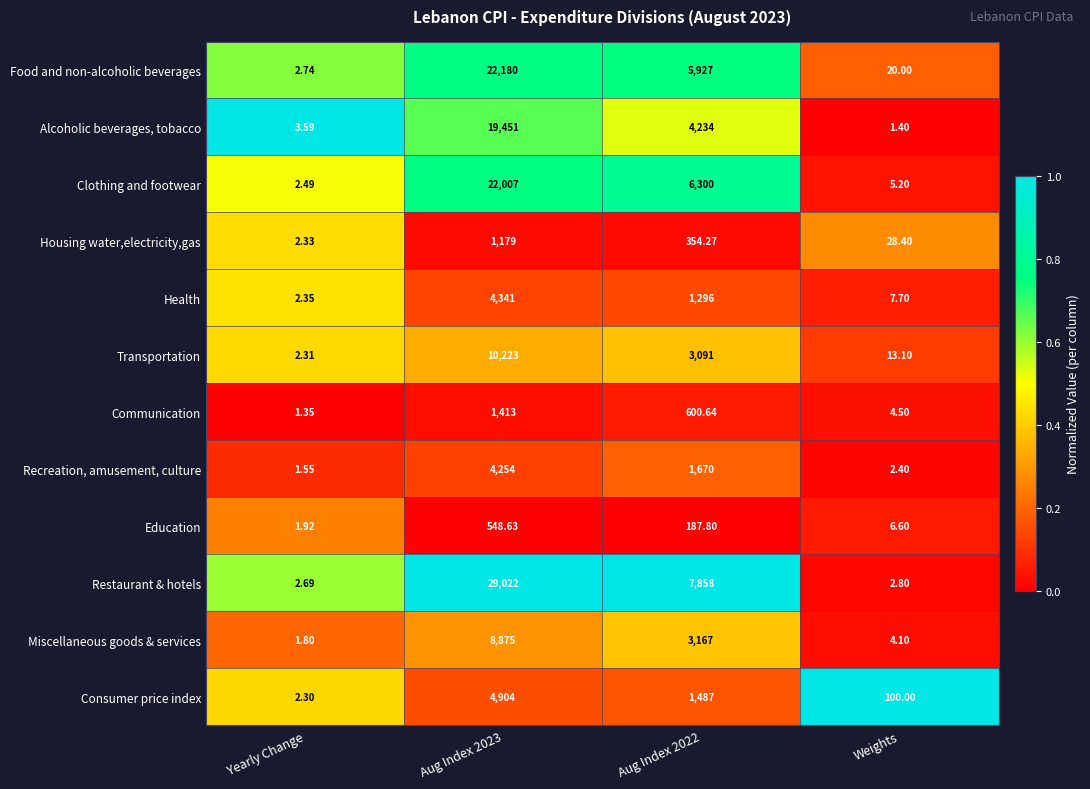

Rank the series at Yearly Change from lowest to highest value.

Communication, Recreation, amusement, culture, Miscellaneous goods & services, Education, Consumer price index, Transportation, Housing water,electricity,gas, Health, Clothing and footwear, Restaurant & hotels, Food and non-alcoholic beverages, Alcoholic beverages, tobacco